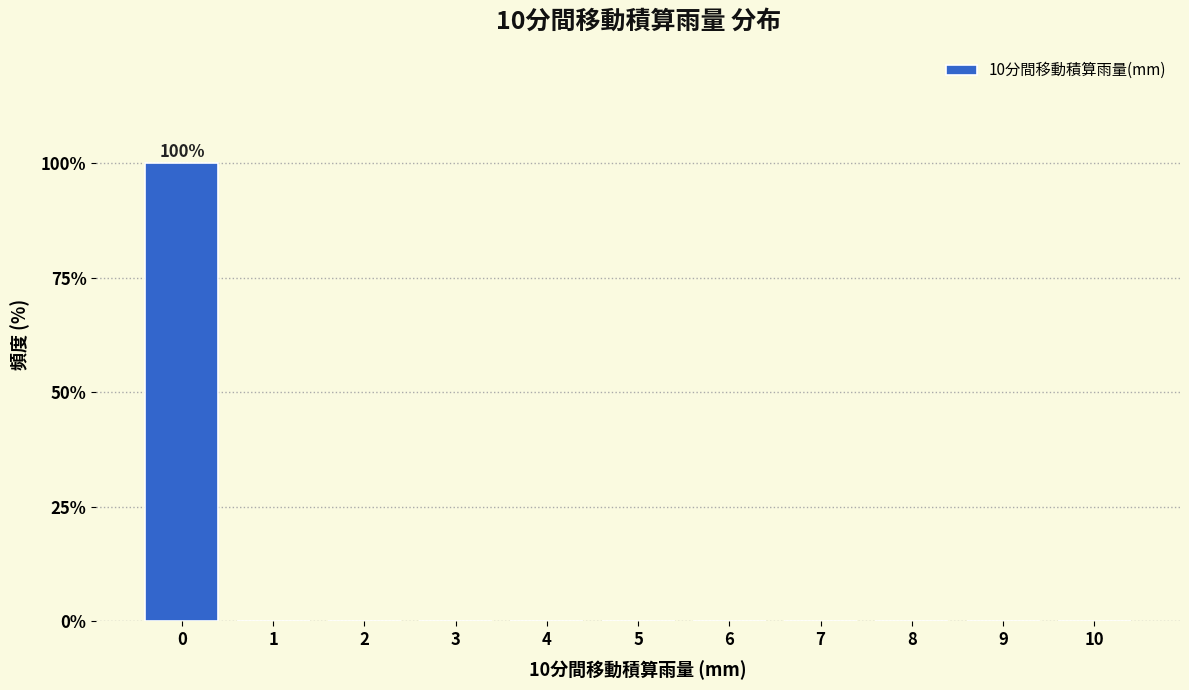

Reading left to right, transcribe all the data shown in this chart.

0=100	1=0	2=0	3=0	4=0	5=0	6=0	7=0	8=0	9=0	10=0